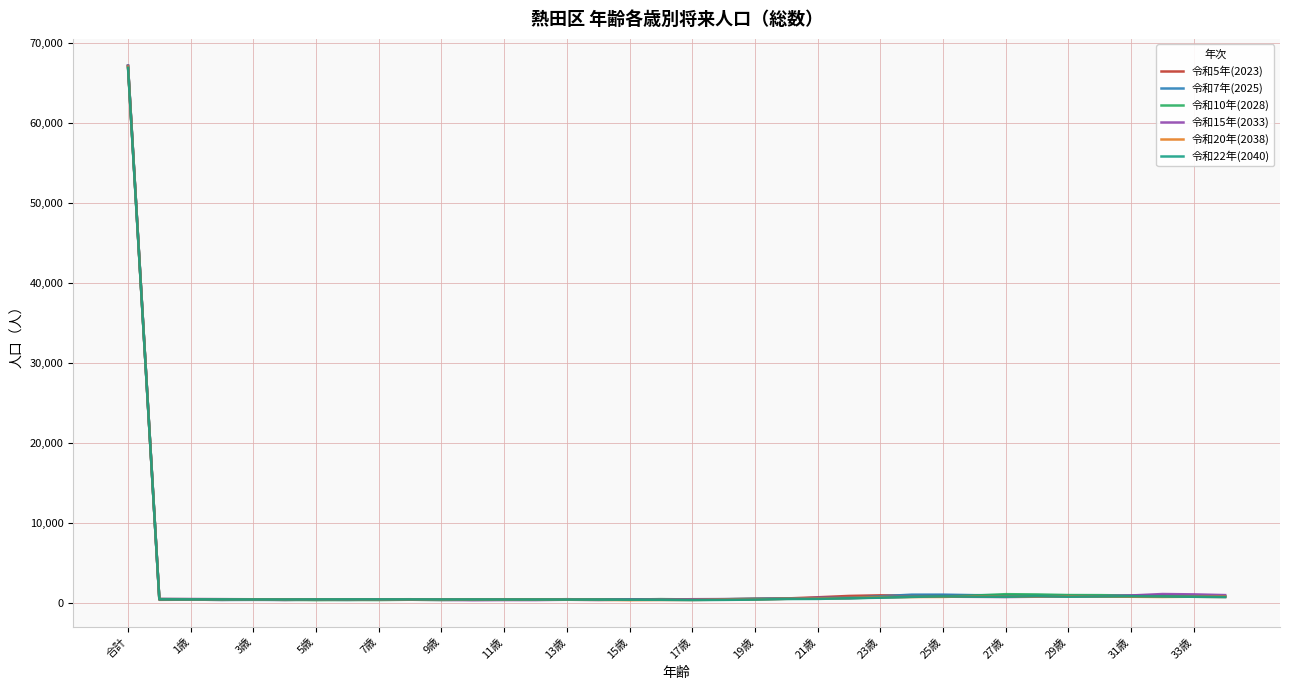

Which series ends up on top after the final intersection of 令和10年(2028) and 令和22年(2040)?

令和10年(2028)